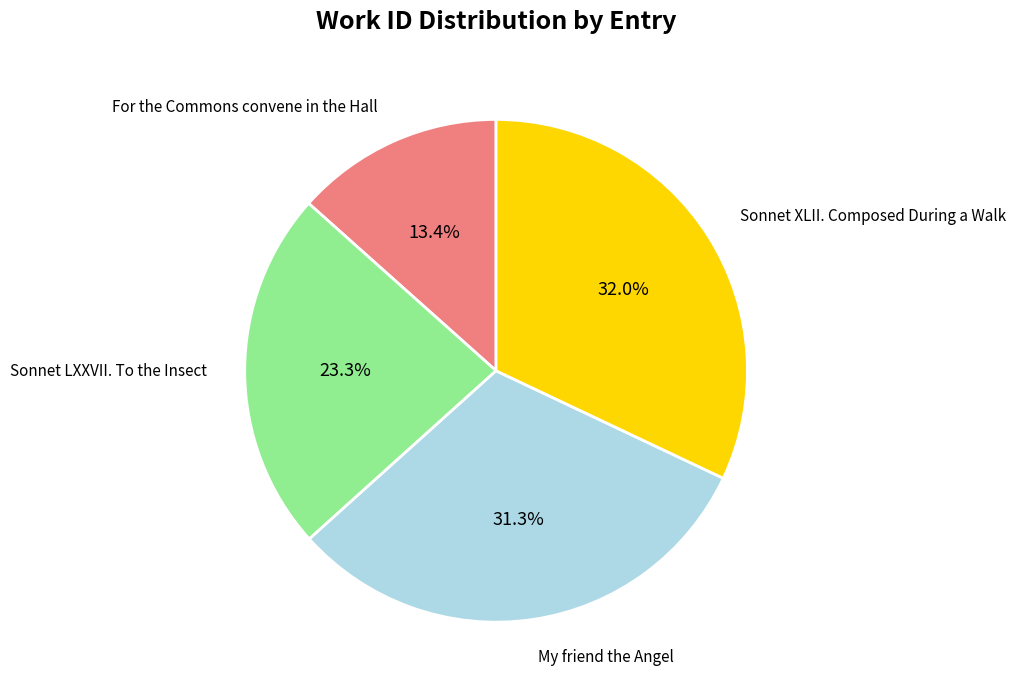

How much of the chart is everything except Sonnet LXXVII. To the Insect?

76.7%